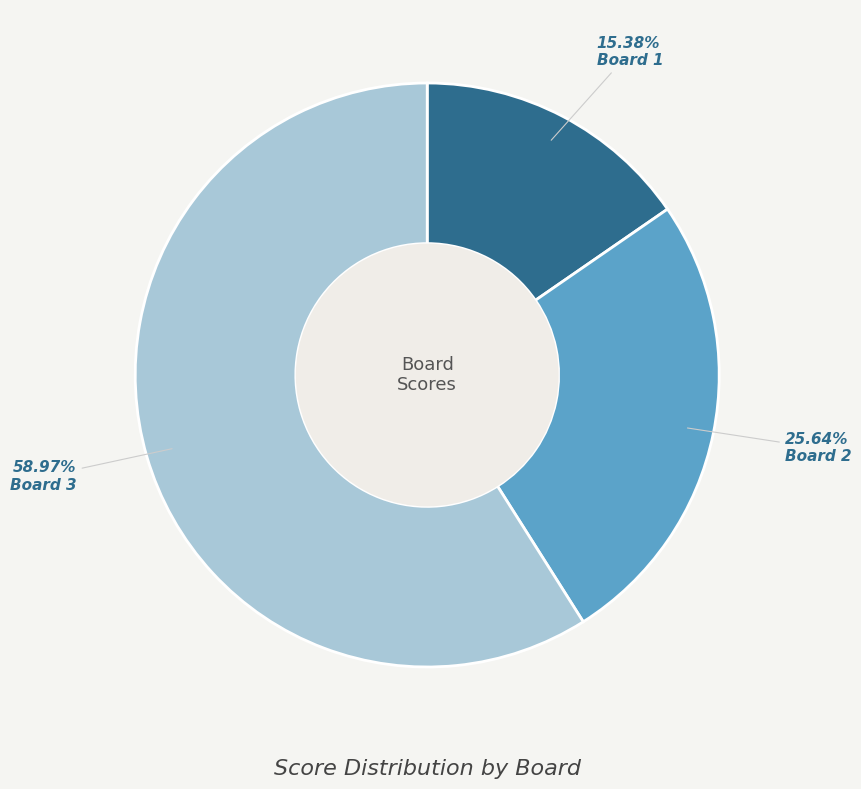

Is there a majority slice in this chart?

Yes